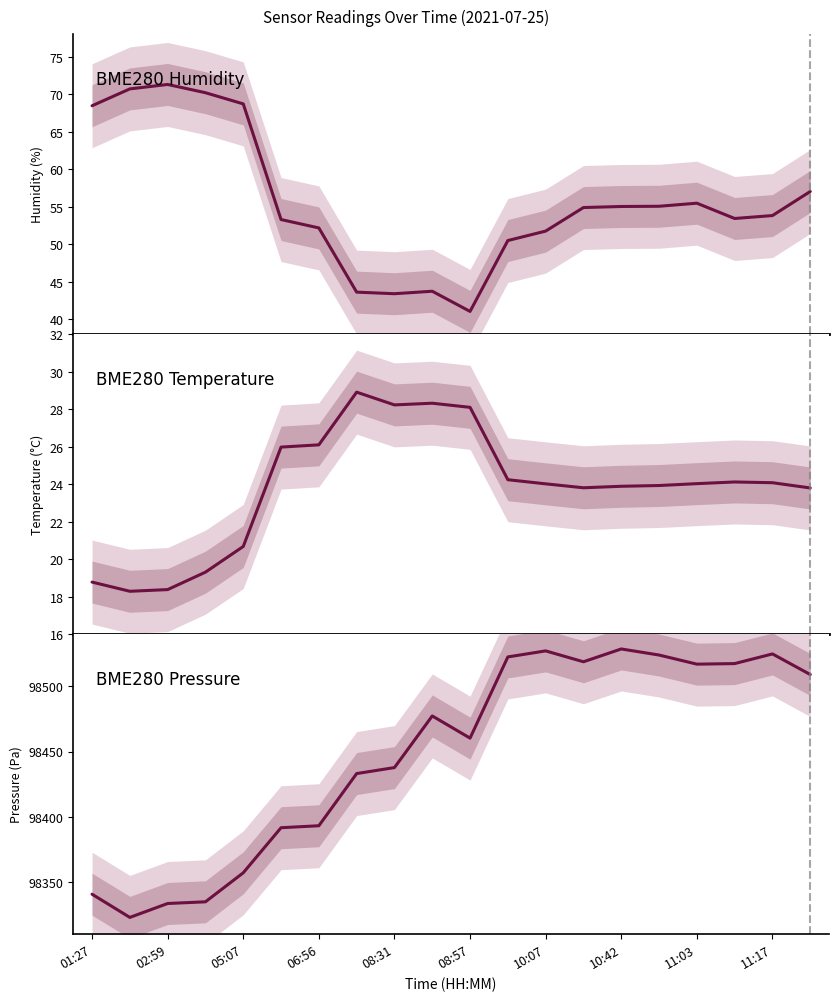

How many values in the BME280_temperature series exceed 24?

11